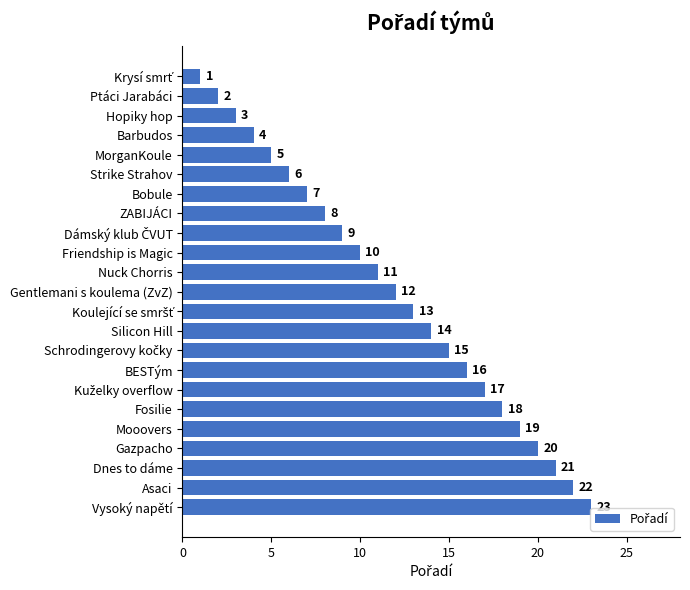

Is it true that the value at BESTým is 25?

False